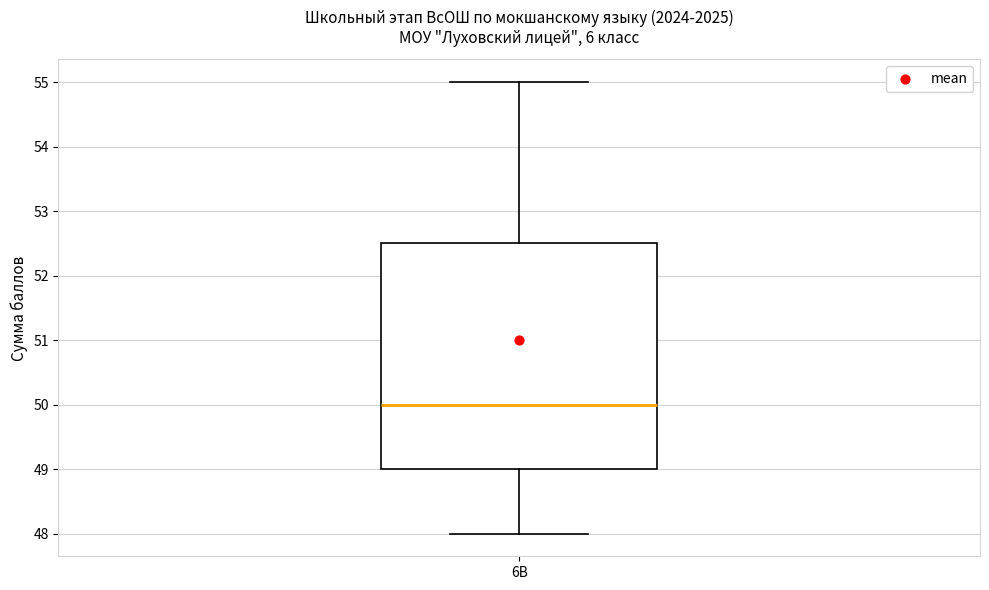

Where does the median line of the box for 6В sit on the y-axis? The values are not printed on the chart, so give them approximately, as read against the axis.

50.0